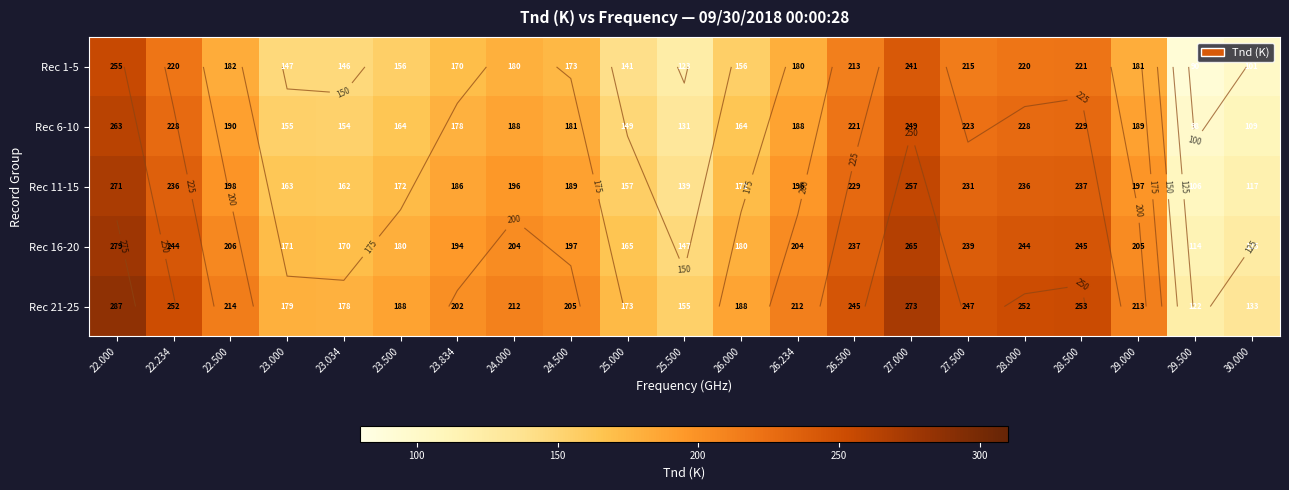

Is it true that Rec 6-10 equals 125.8 at 26.234?

False